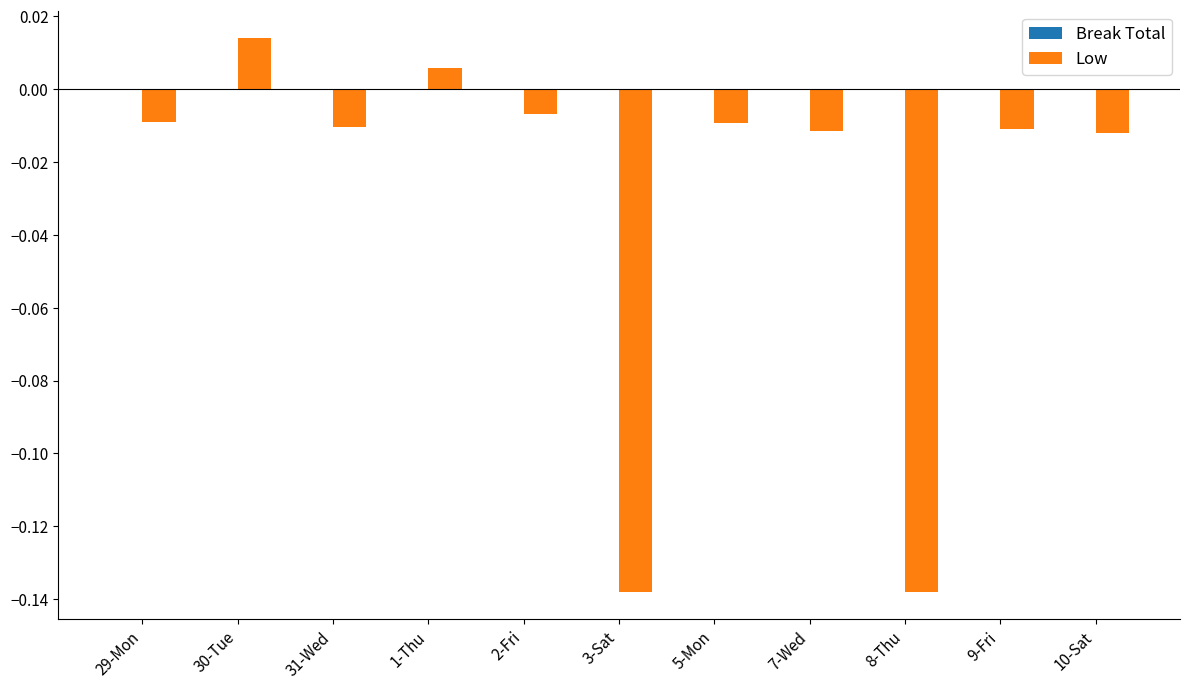

What position from the left is 2-Fri?

5